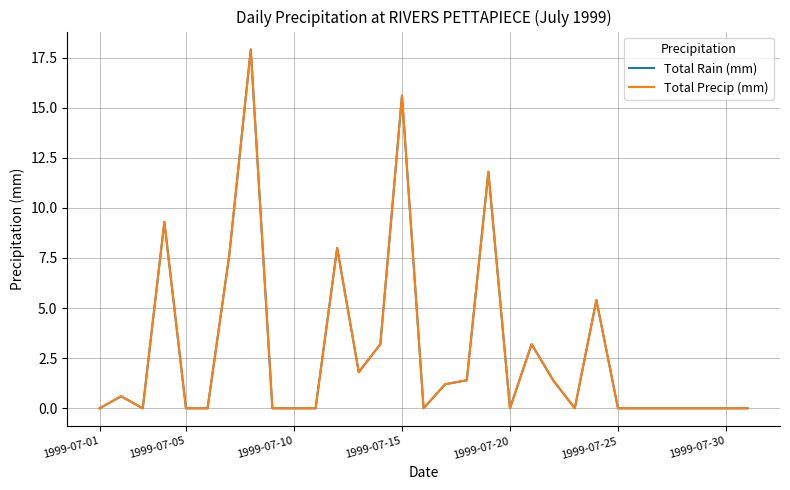

How many interior local peaks does the Total Precip (mm) series have?

8